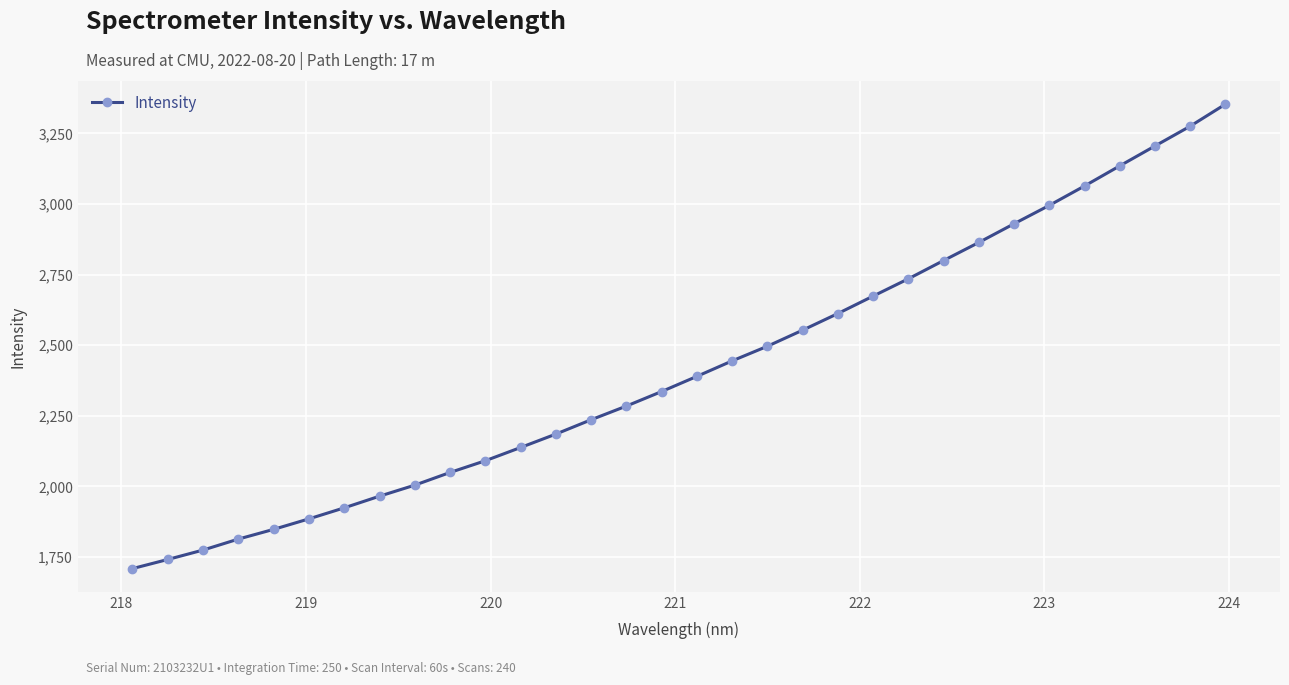

What is the maximum value shown in the chart?

3353.0